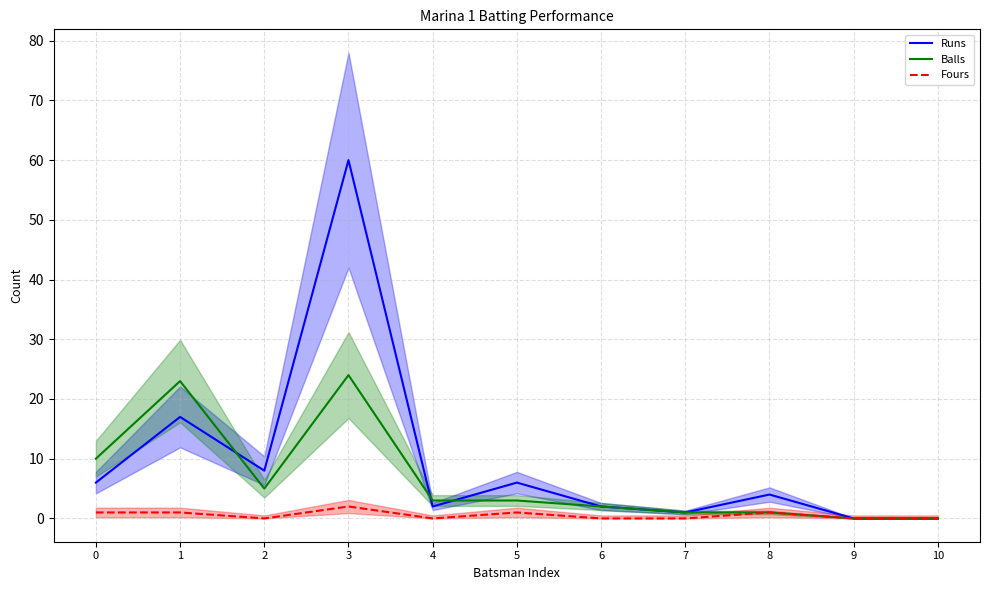

What is the value of the Balls point at the 4th from the left?

24